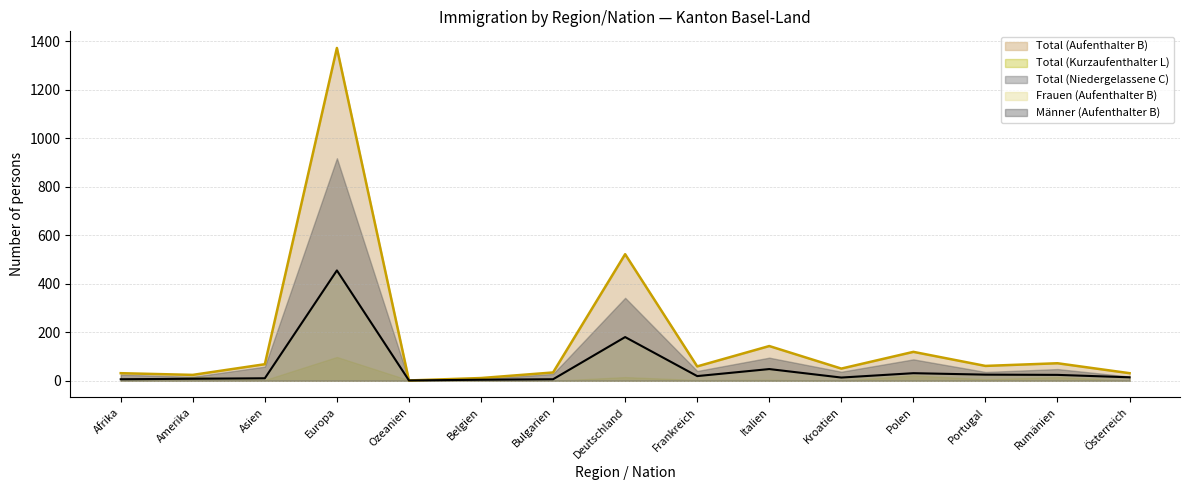

Reading left to right, extract all data points from this chart.

Total (Aufenthalter B): Afrika=31	Amerika=24	Asien=68	Europa=1373	Ozeanien=1	Belgien=11	Bulgarien=34	Deutschland=522	Frankreich=59	Italien=143	Kroatien=50	Polen=119	Portugal=61	Rumänien=72	Österreich=31
Total (Kurzaufenthalter L): Afrika=1	Amerika=16	Asien=3	Europa=98	Ozeanien=2	Belgien=1	Bulgarien=0	Deutschland=15	Frankreich=3	Italien=4	Kroatien=0	Polen=22	Portugal=6	Rumänien=15	Österreich=0
Total (Niedergelassene C): Afrika=0	Amerika=0	Asien=1	Europa=1	Ozeanien=0	Belgien=0	Bulgarien=0	Deutschland=0	Frankreich=0	Italien=0	Kroatien=0	Polen=0	Portugal=0	Rumänien=0	Österreich=0
Frauen (Aufenthalter B): Afrika=6	Amerika=8	Asien=10	Europa=455	Ozeanien=1	Belgien=4	Bulgarien=6	Deutschland=180	Frankreich=19	Italien=48	Kroatien=13	Polen=31	Portugal=25	Rumänien=24	Österreich=14
Männer (Aufenthalter B): Afrika=25	Amerika=16	Asien=58	Europa=918	Ozeanien=0	Belgien=7	Bulgarien=28	Deutschland=342	Frankreich=40	Italien=95	Kroatien=37	Polen=88	Portugal=36	Rumänien=48	Österreich=17